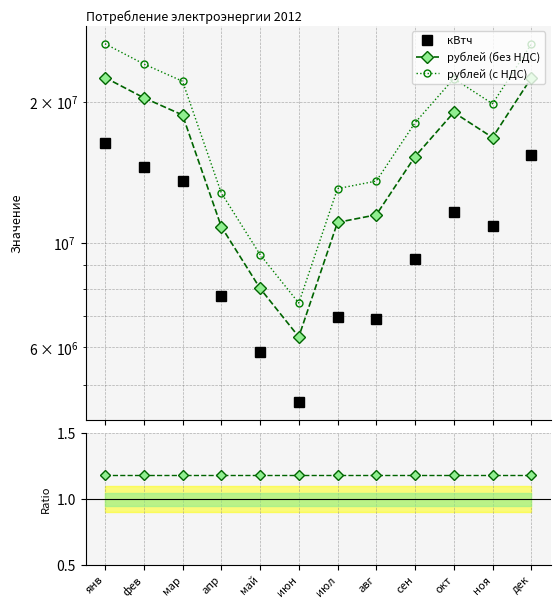

Reading left to right, transcribe all the data shown in this chart.

кВтч: янв=16375402.0	фев=14532106.0	мар=13557006.0	апр=7716662.0	май=5877563.0	июн=4584835.0	июл=6954175.0	авг=6891381.0	сен=9239862.0	окт=11626588.0	ноя=10860798.0	дек=15370958.0
рублей (без НДС): янв=22522367.6	фев=20399970.9	мар=18745864.4	апр=10846848.8	май=8017172.3	июн=6320332.6	июл=11073152.7	авг=11492501.0	сен=15289758.5	окт=18986420.7	ноя=16788187.1	дек=22482954.4
рублей (с НДС): янв=26576393.8	фев=24071965.7	мар=22120120.0	апр=12799281.6	май=9460263.3	июн=7457992.5	июл=13066320.1	авг=13561151.2	сен=18041915.0	окт=22403976.4	ноя=19810060.8	дек=26529886.2
с НДС / без НДС: янв=1.2	фев=1.2	мар=1.2	апр=1.2	май=1.2	июн=1.2	июл=1.2	авг=1.2	сен=1.2	окт=1.2	ноя=1.2	дек=1.2